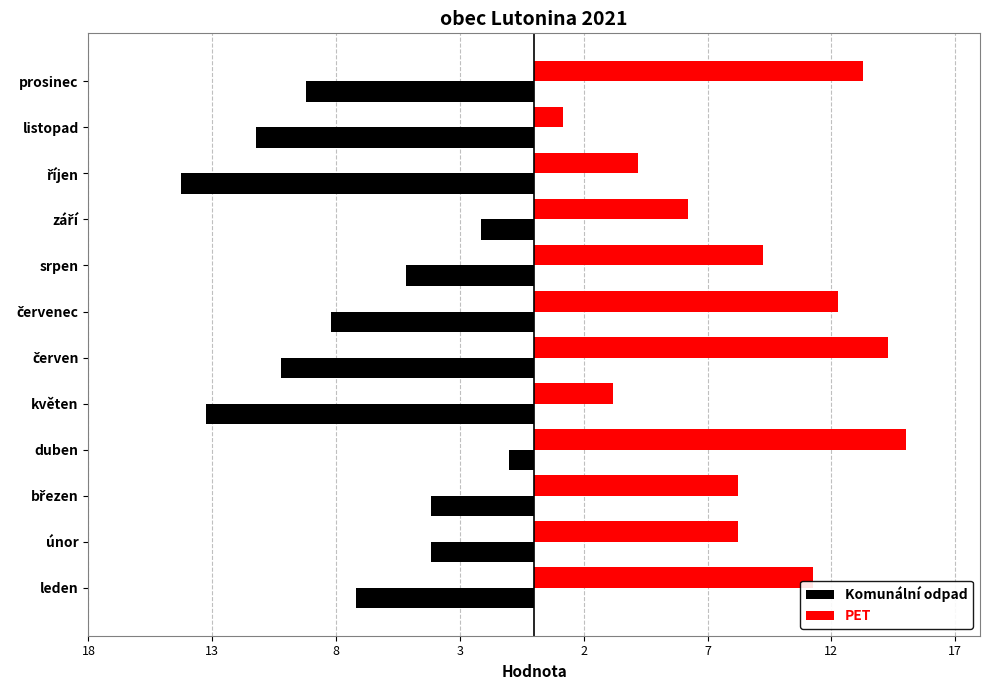

List the series in order of their overall mean, highest first.

PET, Komunální odpad